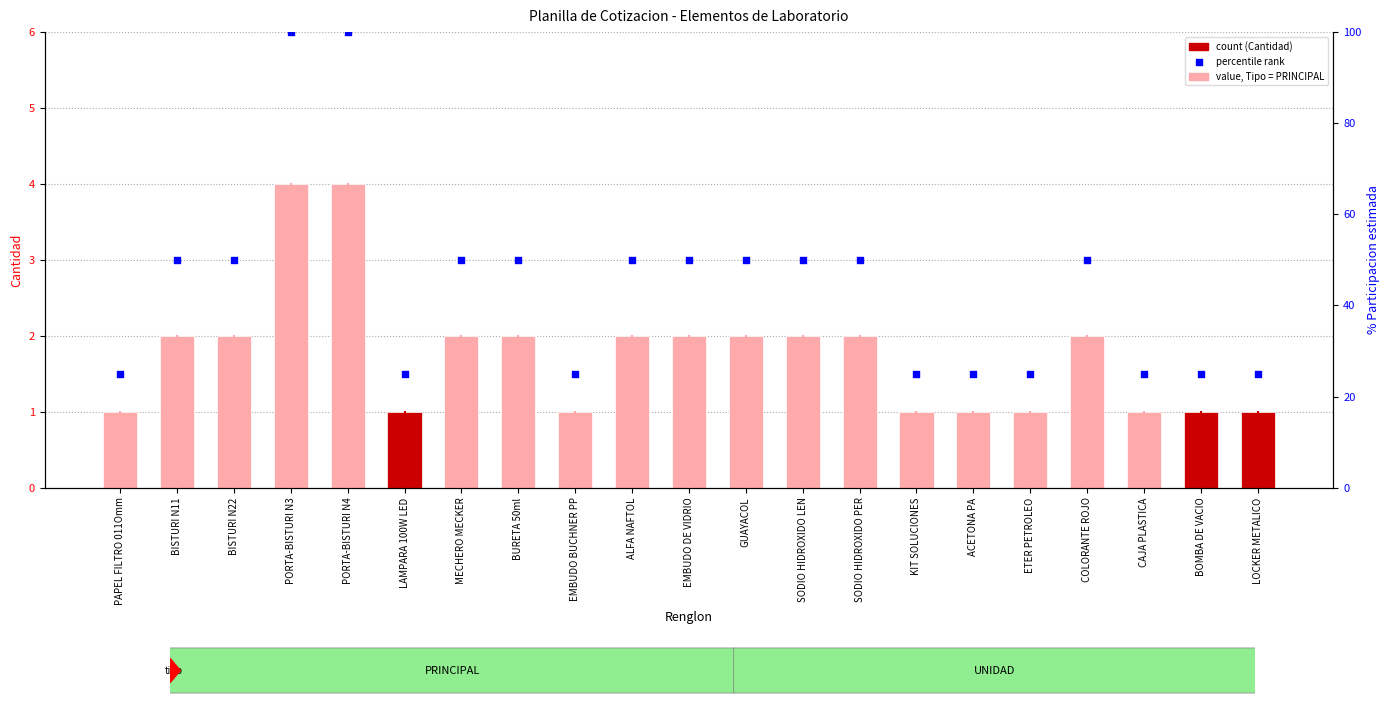

At how many categories does at least one series exceed 32?

12